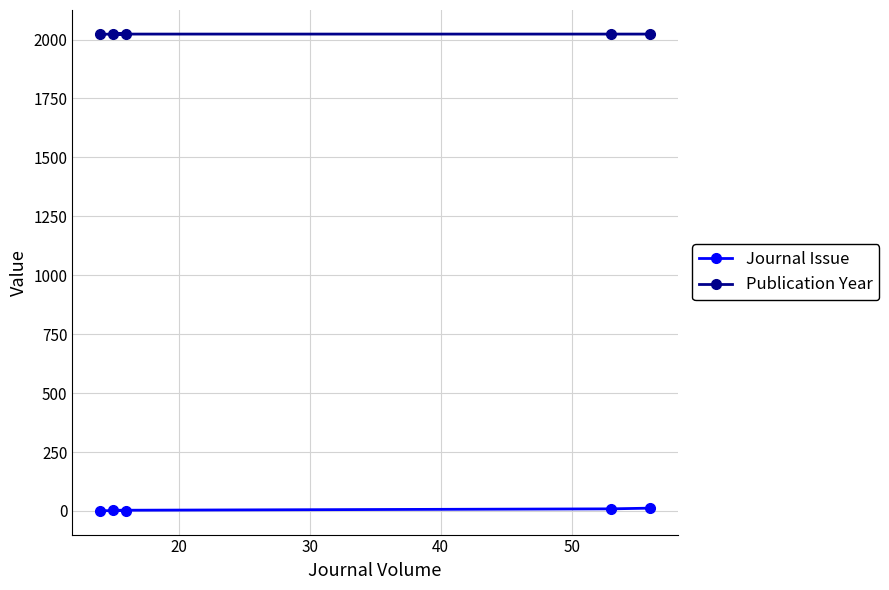

What is the maximum value shown in the chart?

2024